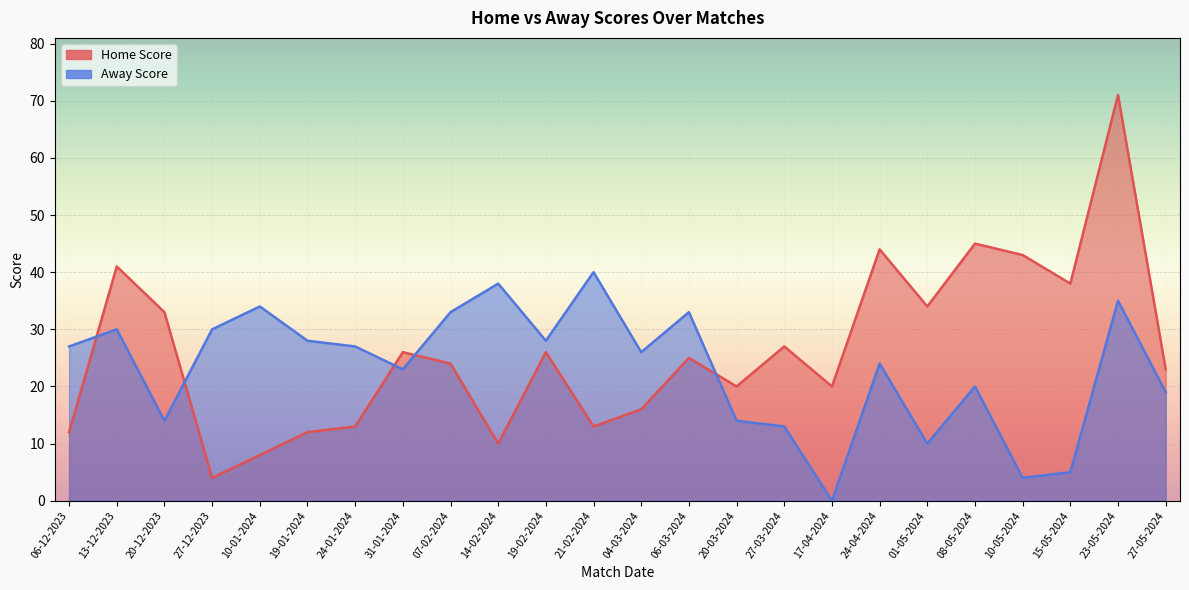

What is the sum of the Away Score values at 07-02-2024 and 19-01-2024?

61